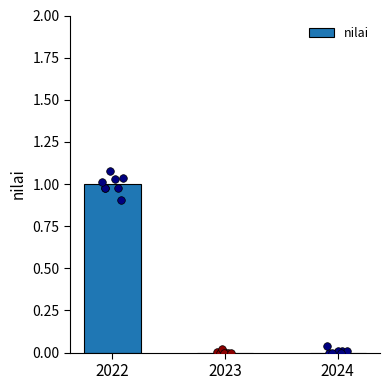

What is the change in value from 2022 to 2024?

-1